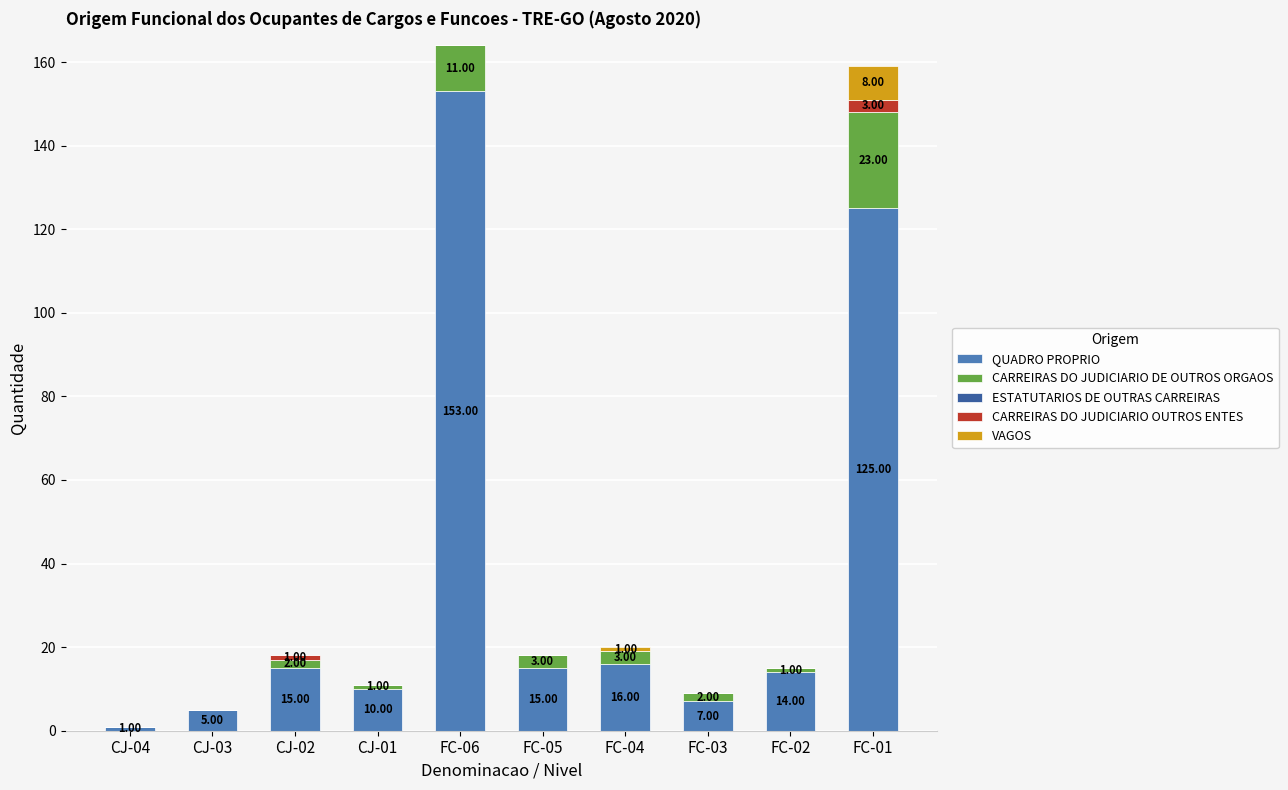

What is the total value across all series at FC-01?

159